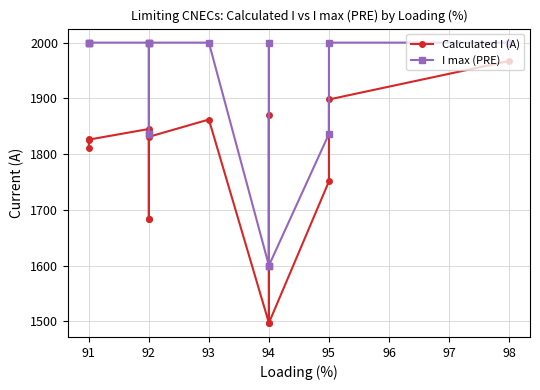

What is the minimum value for Calculated I (A)?

1497